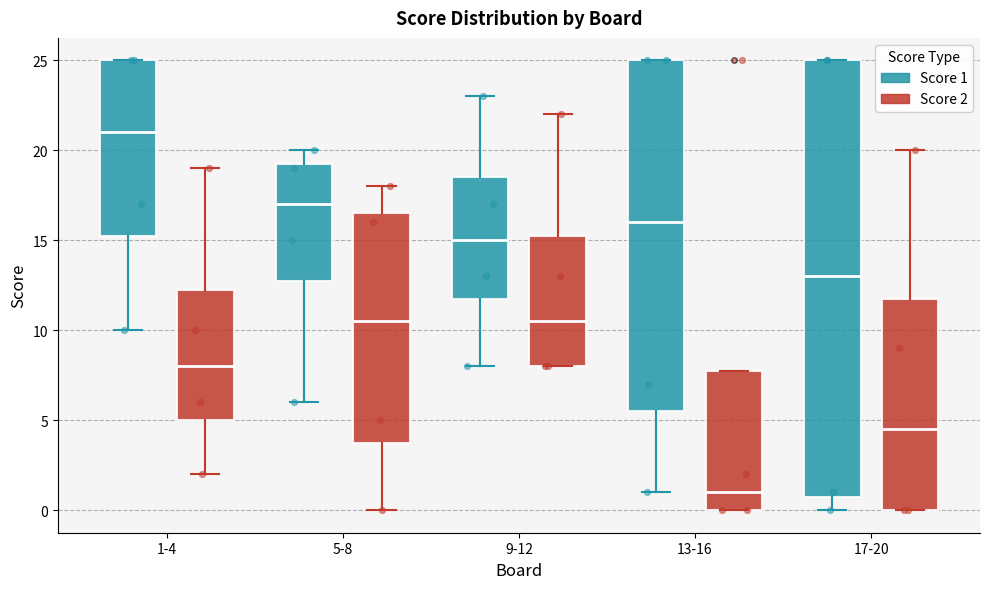

Reading left to right, read every box against the y-axis: the position of its median line, the range the box covers, and the ends of its whiskers. The values are not printed on the chart, so give them approximately, as read against the axis.

1-4 (Score 1): median 21.0, box 15.5 to 25.0, whiskers 10.0 to 25.0
1-4 (Score 2): median 8.0, box 5.0 to 12.5, whiskers 2.0 to 19.0
5-8 (Score 1): median 17.0, box 13.0 to 19.5, whiskers 6.0 to 20.0
5-8 (Score 2): median 10.5, box 4.0 to 16.5, whiskers 0.0 to 18.0
9-12 (Score 1): median 15.0, box 12.0 to 18.5, whiskers 8.0 to 23.0
9-12 (Score 2): median 10.5, box 8.0 to 15.5, whiskers 8.0 to 22.0
13-16 (Score 1): median 16.0, box 5.5 to 25.0, whiskers 1.0 to 25.0
13-16 (Score 2): median 1.0, box 0.0 to 8.0, whiskers 0.0 to 8.0
17-20 (Score 1): median 13.0, box 1.0 to 25.0, whiskers 0.0 to 25.0
17-20 (Score 2): median 4.5, box 0.0 to 12.0, whiskers 0.0 to 20.0